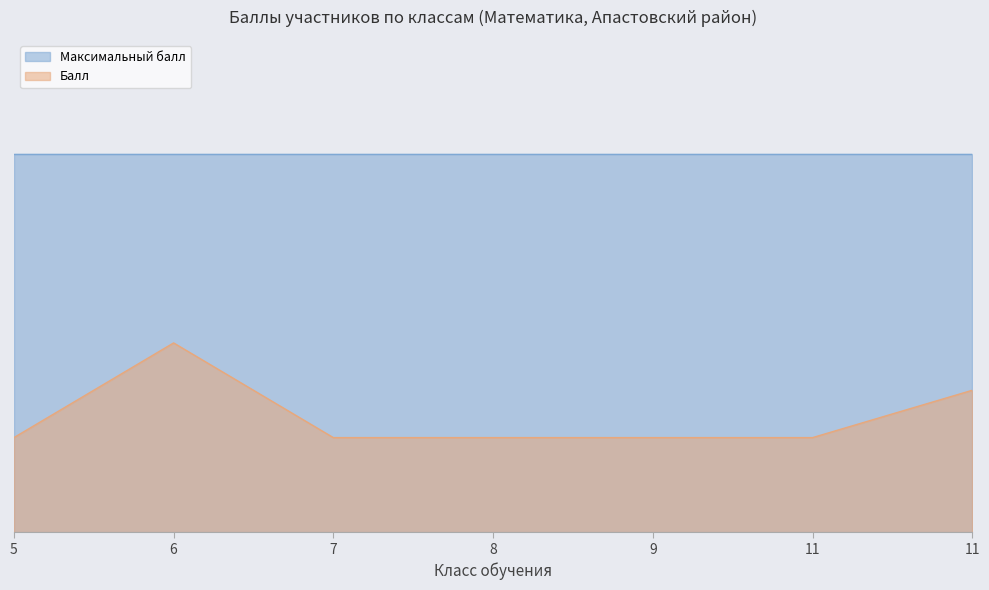

What is the difference between the maximum and minimum values?

2